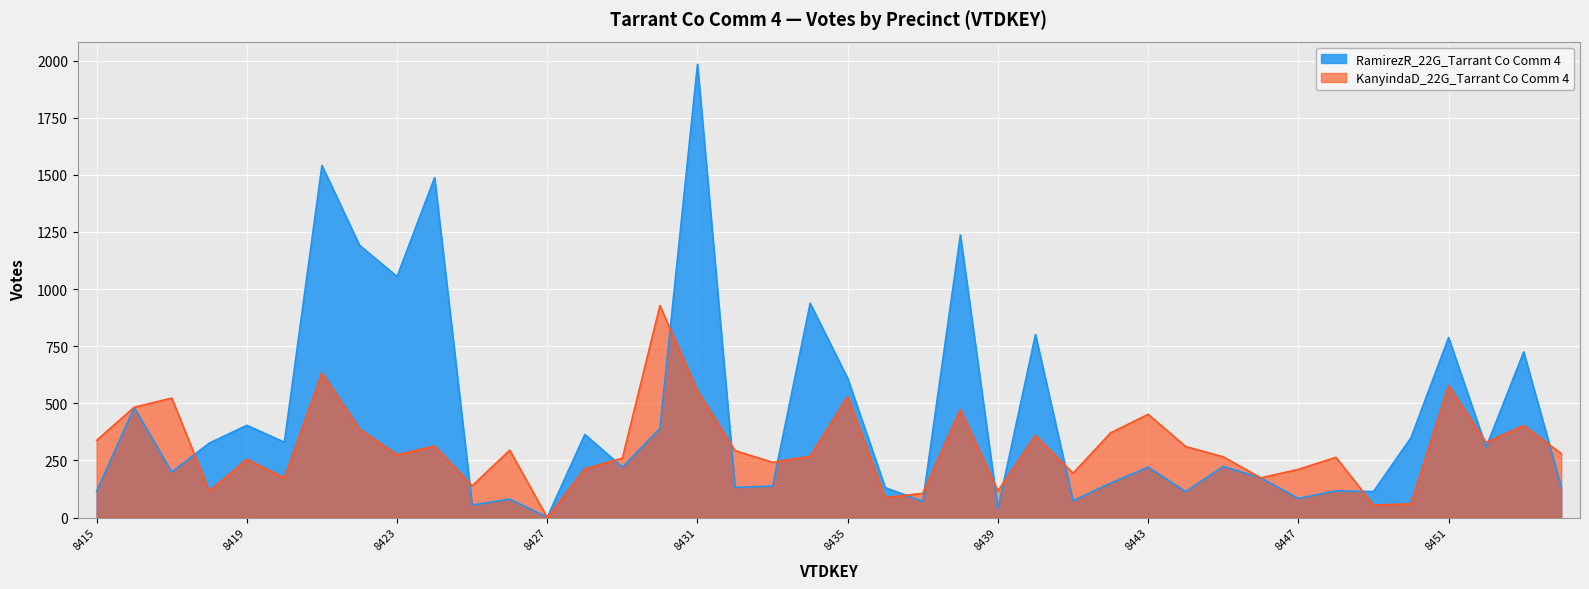

What is the difference between the maximum and minimum values in the RamirezR_22G_Tarrant Co Comm 4 series?

1982